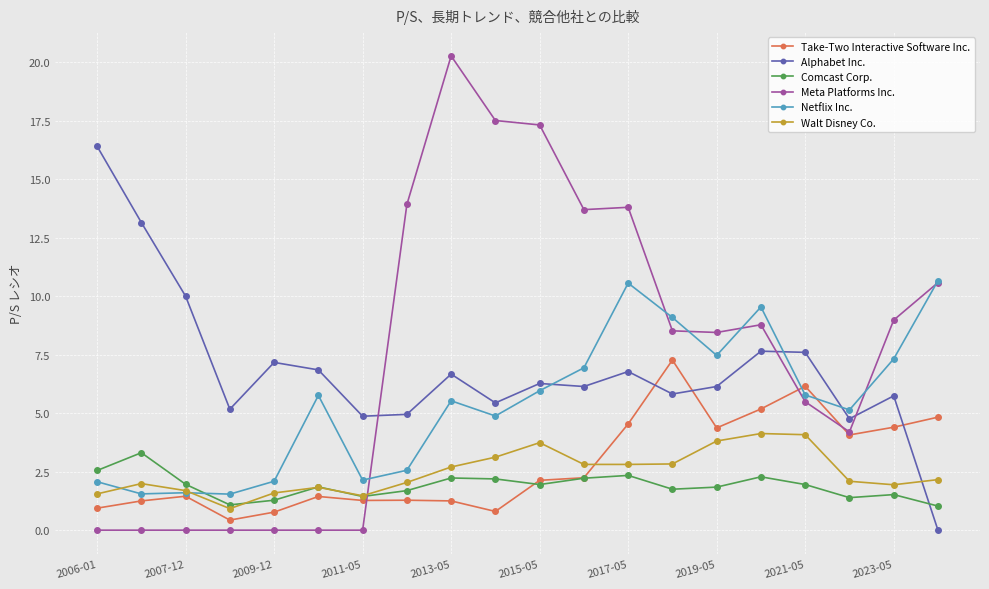

True or false: Take-Two Interactive Software Inc. has more than 0 points higher than both neighbors.

True